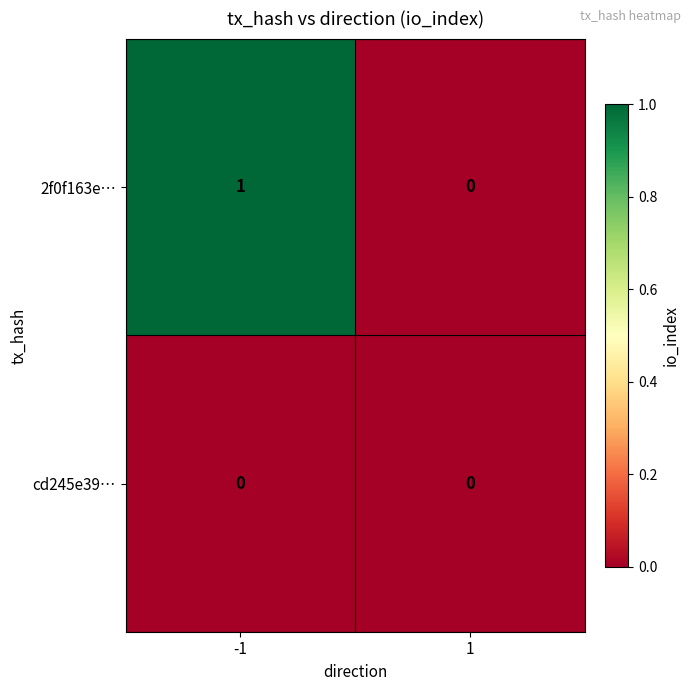

What is the greatest value displayed?

1